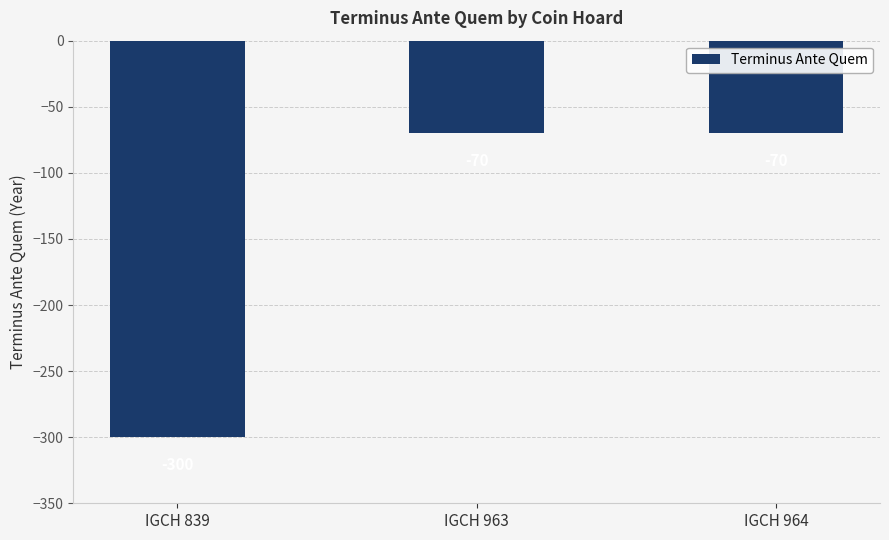

True or false: the data shows -499 at IGCH 839.

False